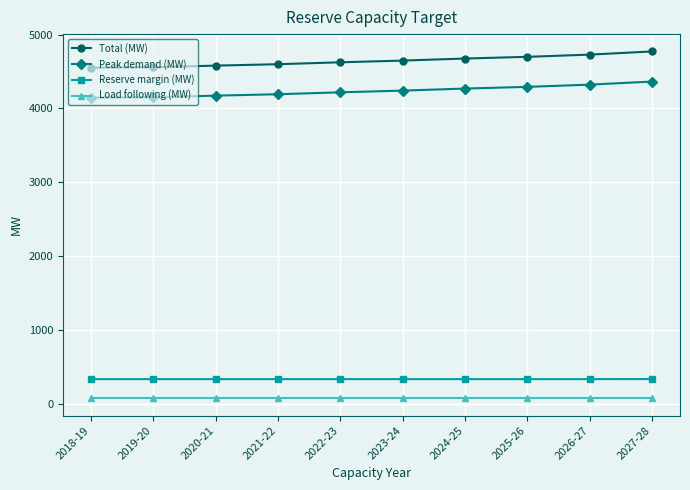

Rank the series at 2018-19 from lowest to highest value.

Load following (MW), Reserve margin (MW), Peak demand (MW), Total (MW)